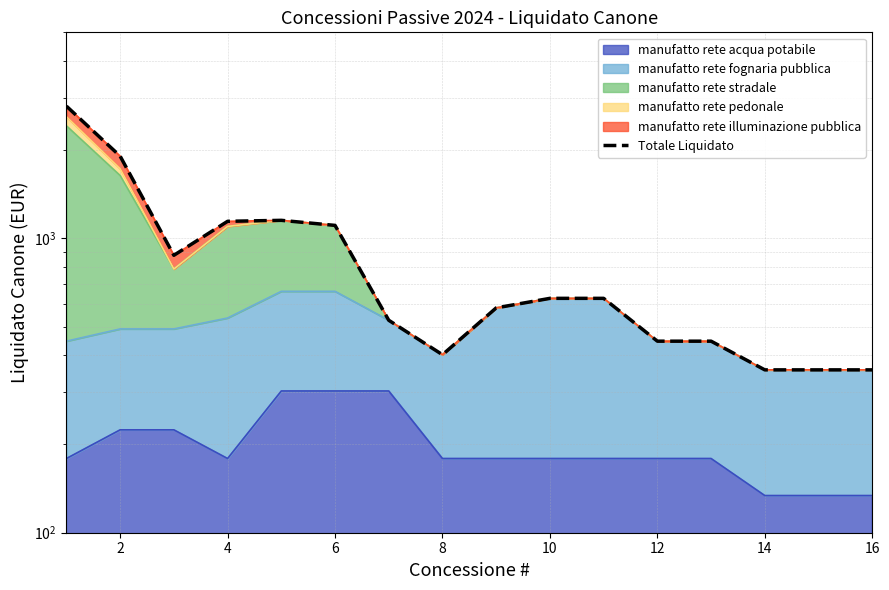

Reading left to right, what are all the values shown in this chart?

2807.8	1899.3	874.9	1141.2	1149.9	1105.3	526.4	402.1	579.9	624.9	624.9	447.1	447.1	357.2	357.2	357.2